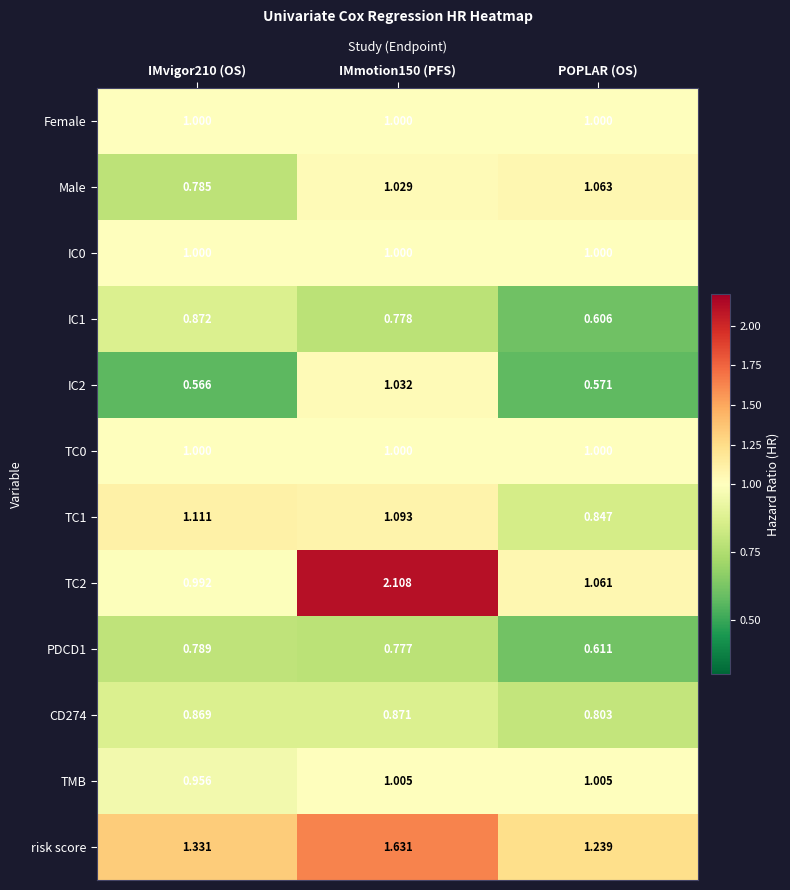

What is the total value across all series at IMvigor210 (OS)?

11.3